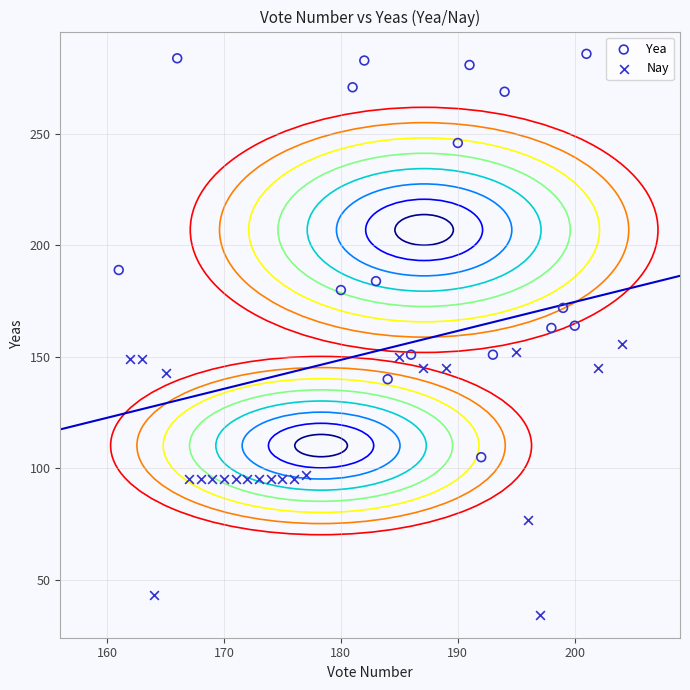

Which series has the largest Y range (max minus min)?

Yea